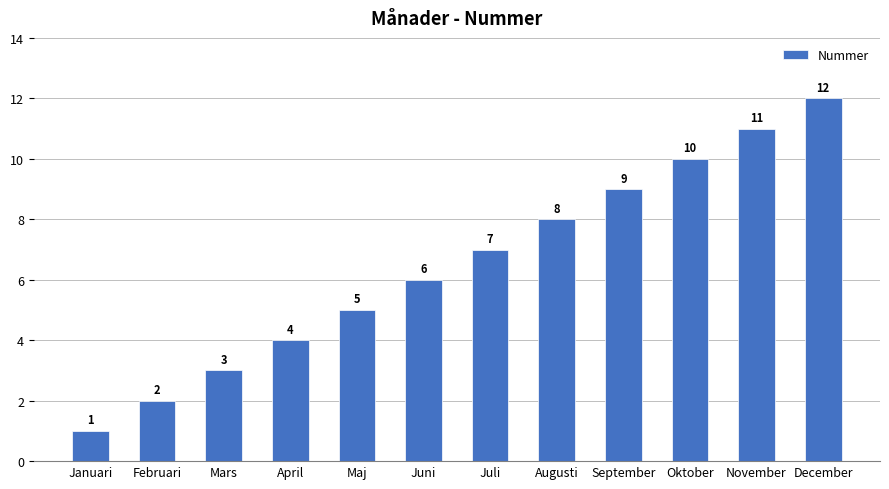

How many bars are there in total?

12